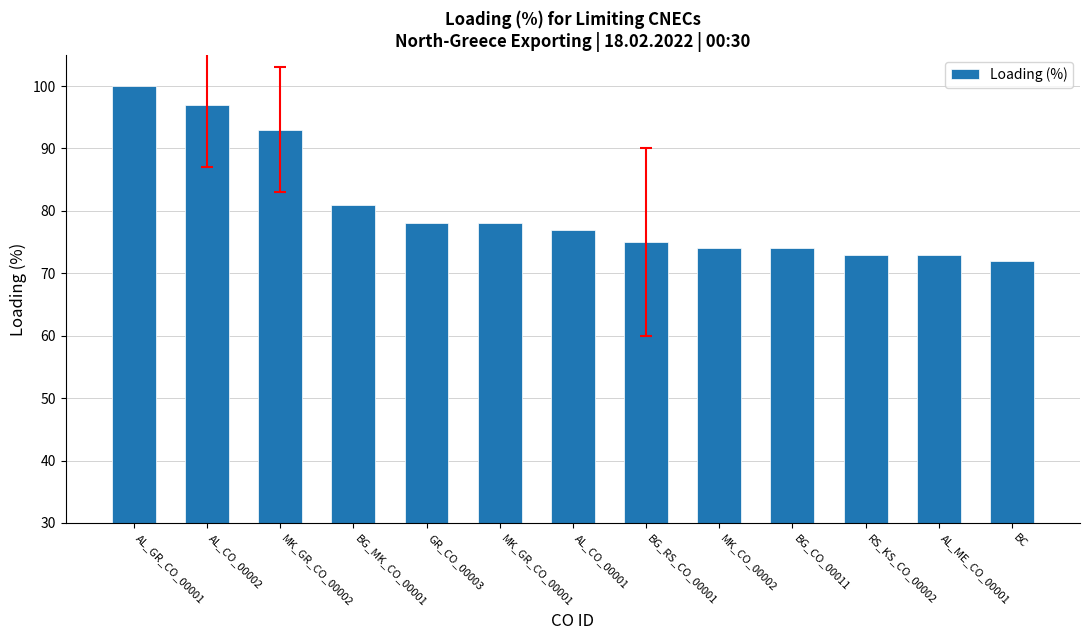

What is the average value?

80